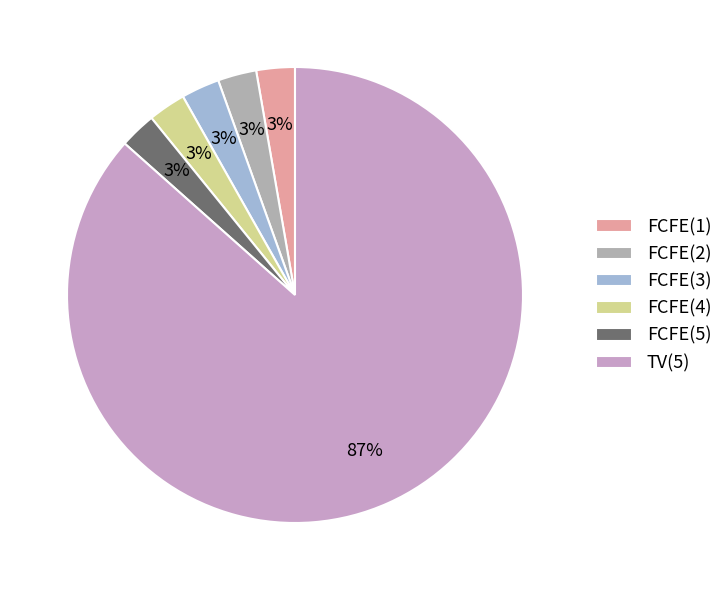

To the nearest percent, what is the difference between the FCFE(5) and TV(5) slice percentages?

84%